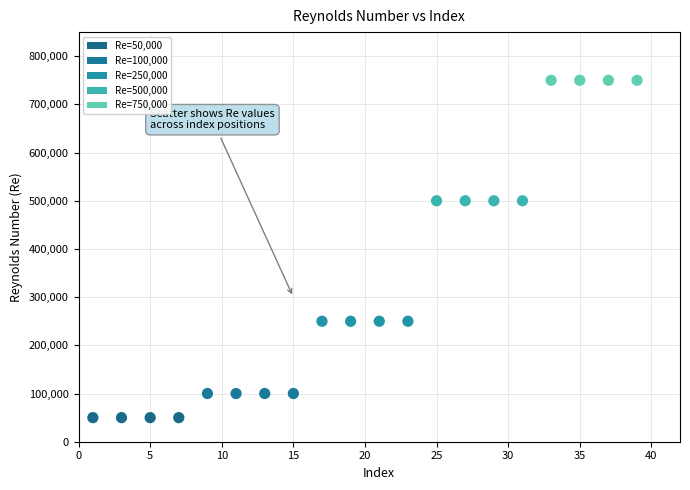

What is the range of X values (max minus min)?

38